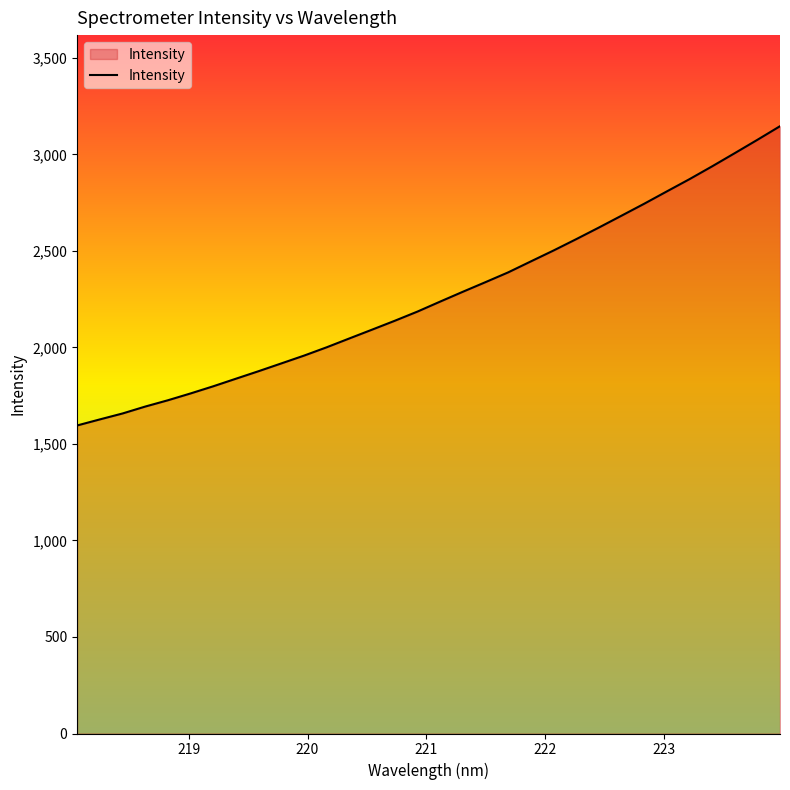

What is the maximum value shown in the chart?

3145.9